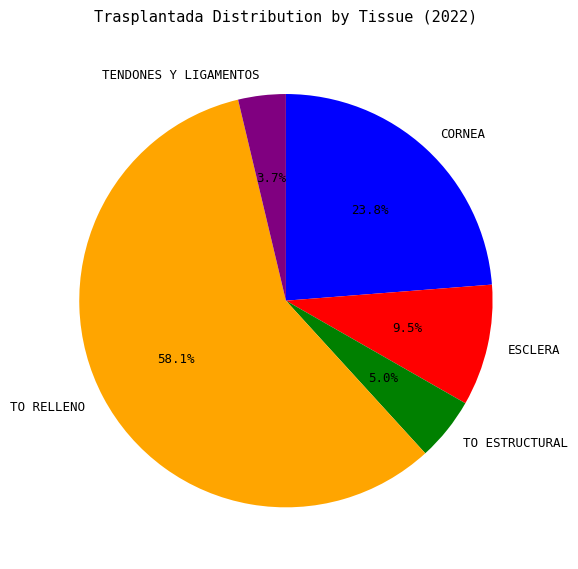

To the nearest percent, what is the average slice percentage?

20%